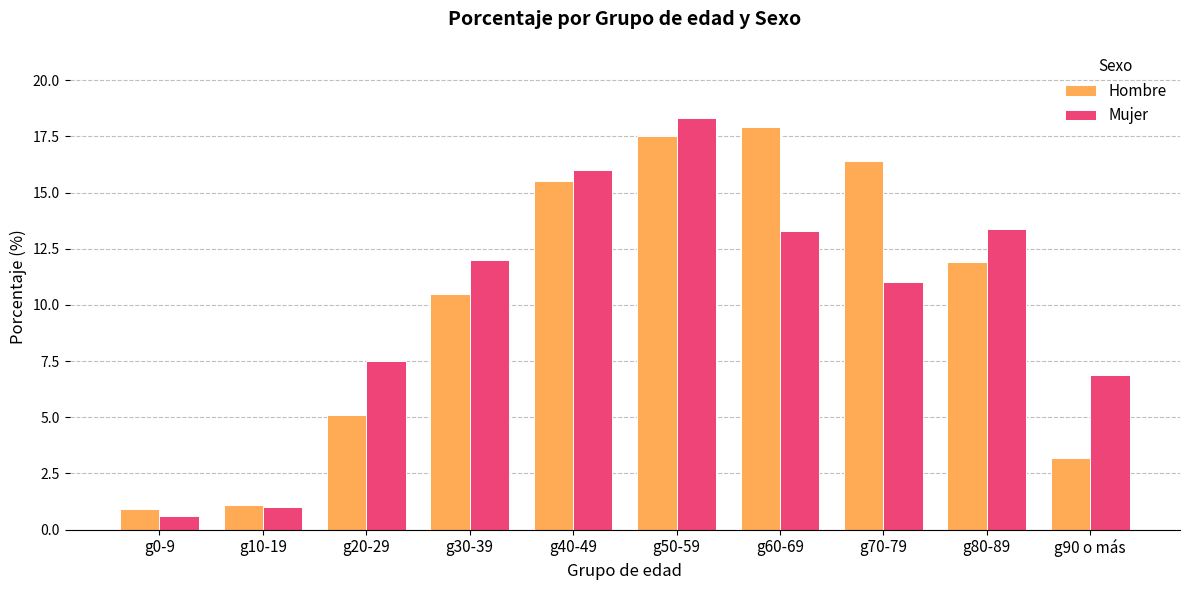

Between g60-69 and g90 o más, which series saw the biggest shift?

Hombre